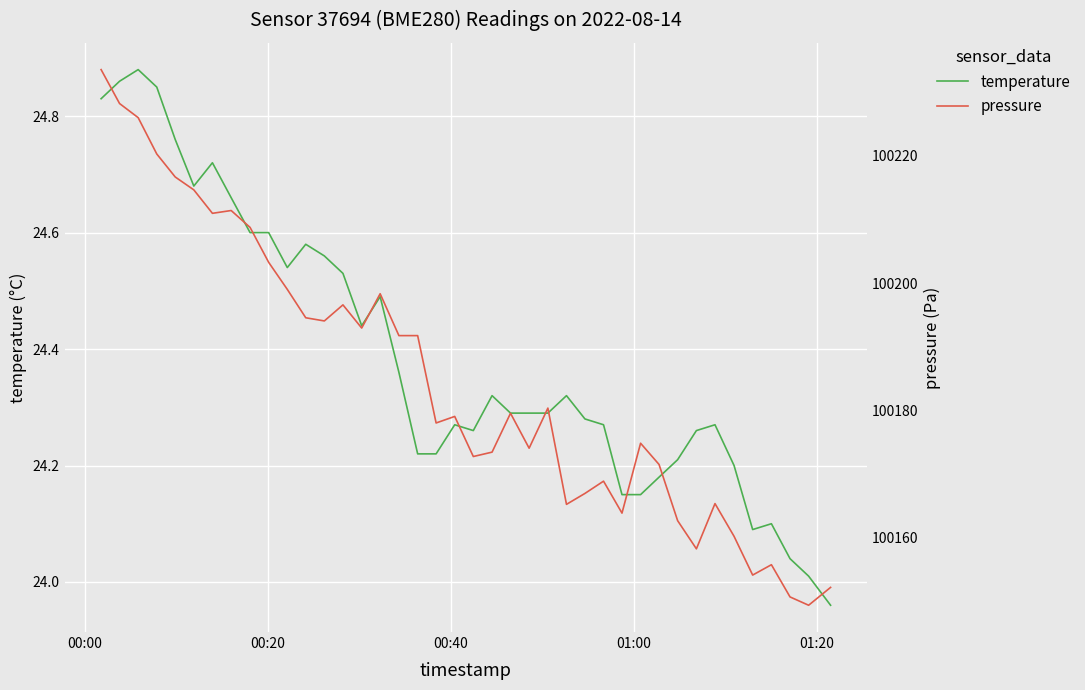

At which label does pressure first exceed 100179?

00:00